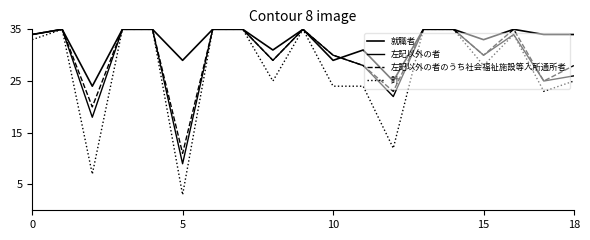

At which category is the sum across all series the highest?

5